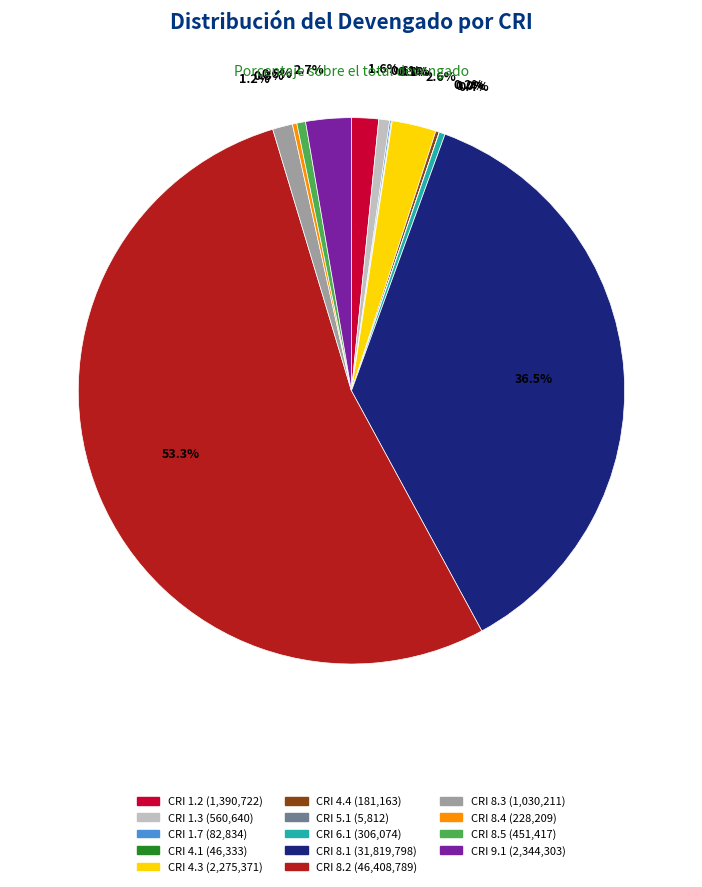

Is there any slice that represents more than half of the pie?

Yes